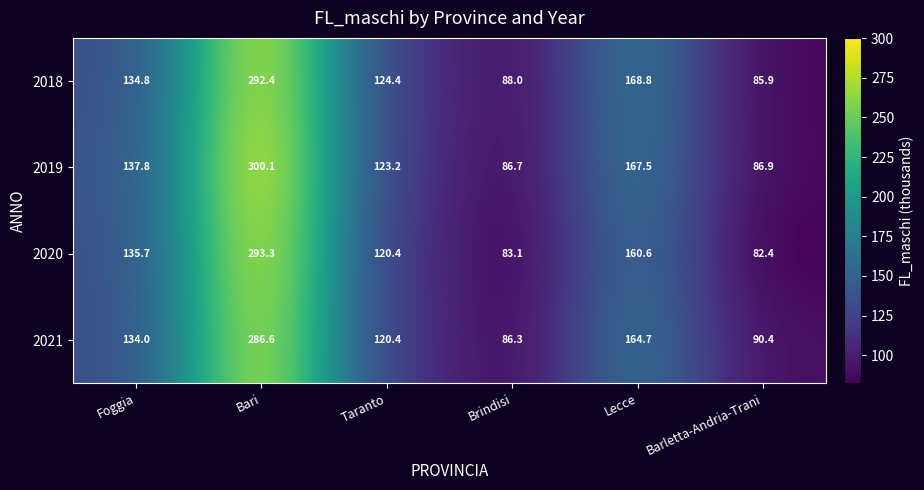

Is it true that 2020 equals 120.4 at Taranto?

True